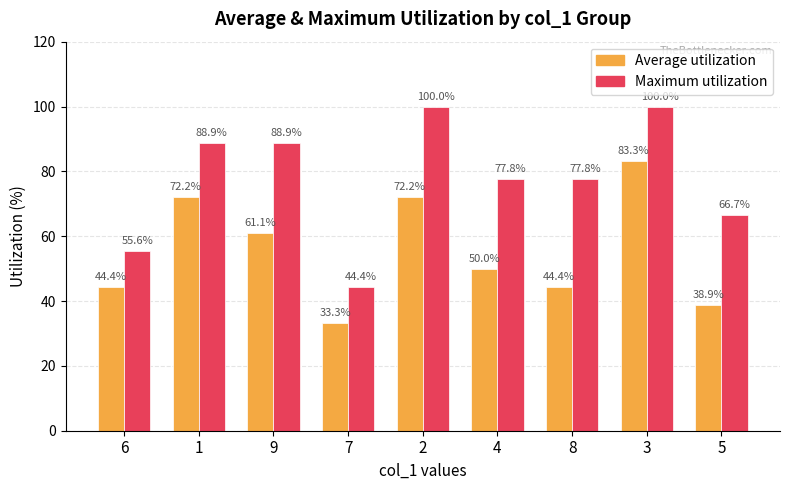

Reading left to right, what are all the values shown in this chart?

Average utilization: 44.4	72.2	61.1	33.3	72.2	50.0	44.4	83.3	38.9
Maximum utilization: 55.6	88.9	88.9	44.4	100.0	77.8	77.8	100.0	66.7